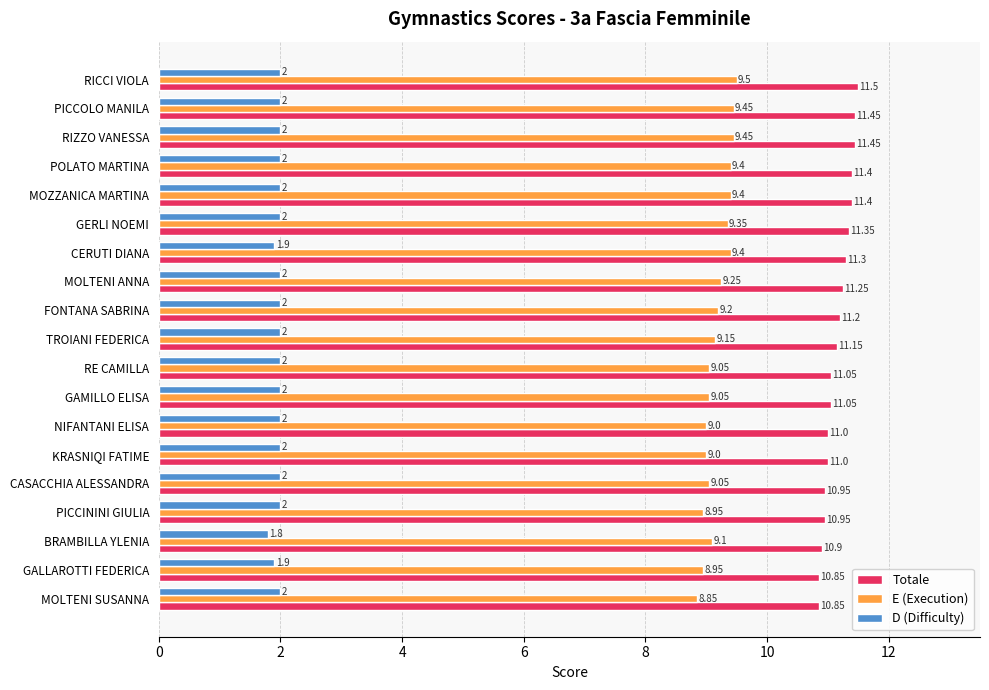

What is the sum of the Totale values at NIFANTANI ELISA and GERLI NOEMI?

22.4